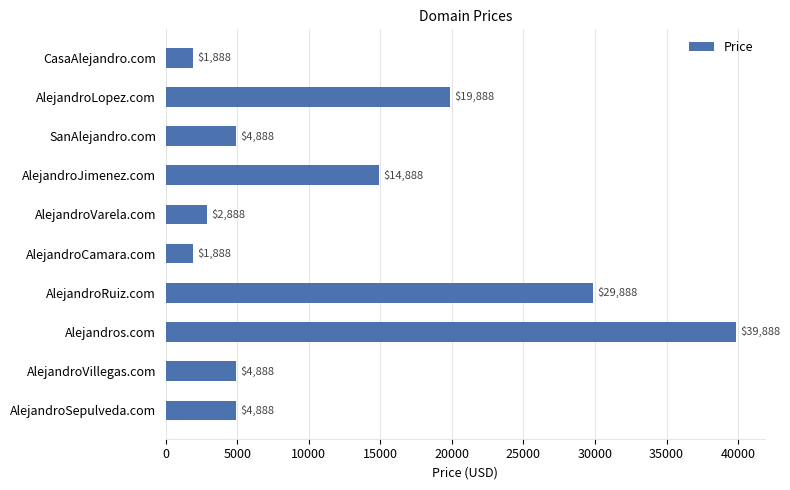

What is the sum of all values?

125880